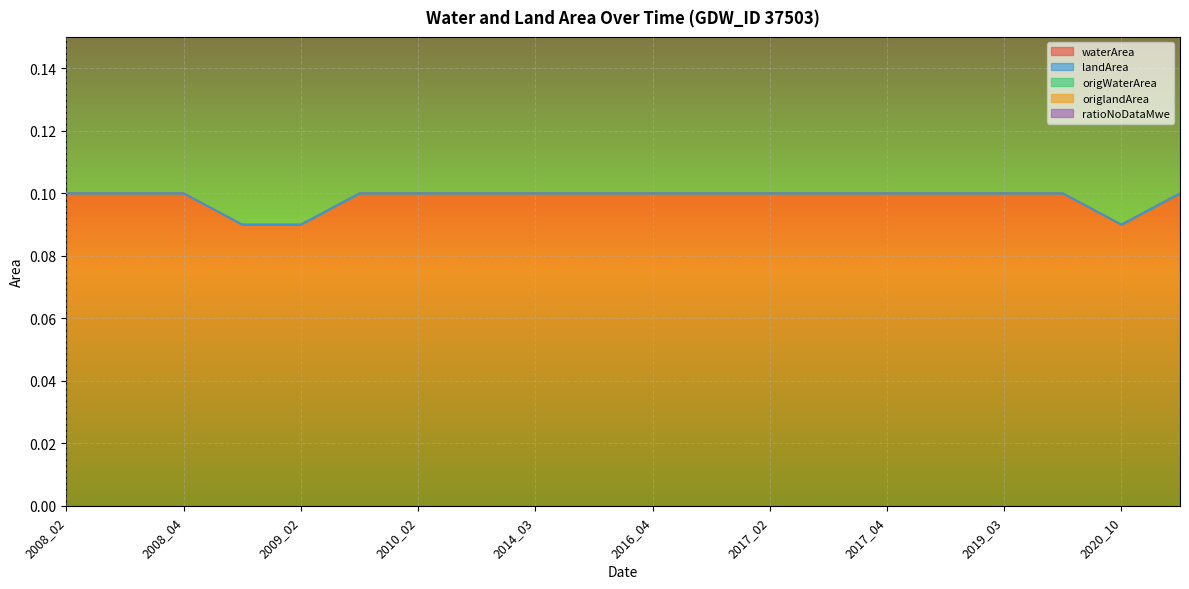

Between 2010_02 and 2020_03, which series saw the biggest shift?

origWaterArea